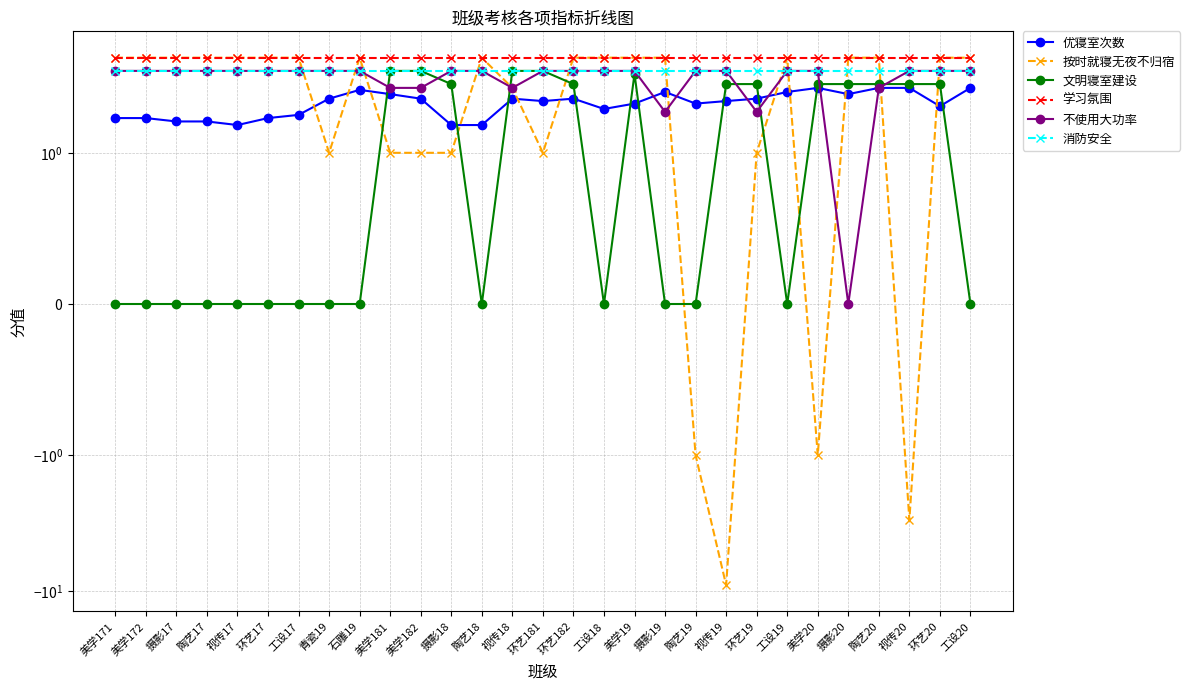

True or false: 文明寝室建设 has a value of 1.9 at 工设20.

False